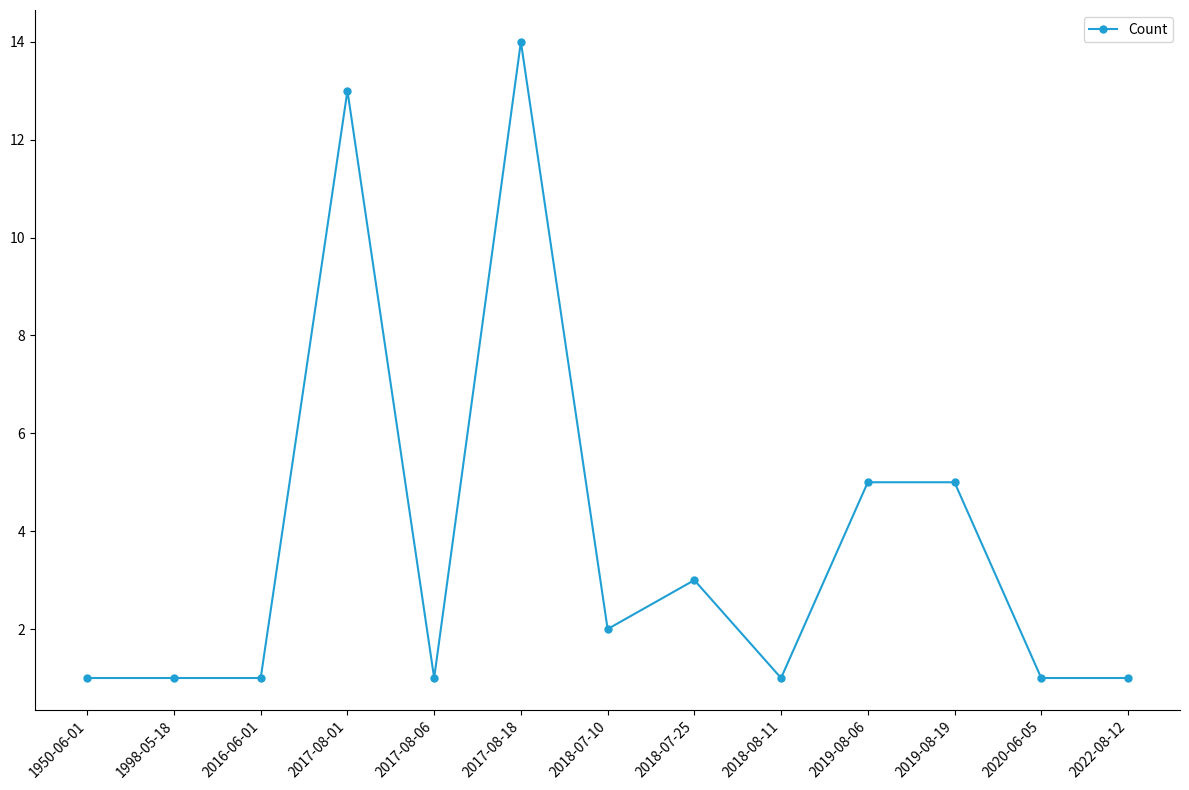

Which category has the highest value across all series?

2017-08-18